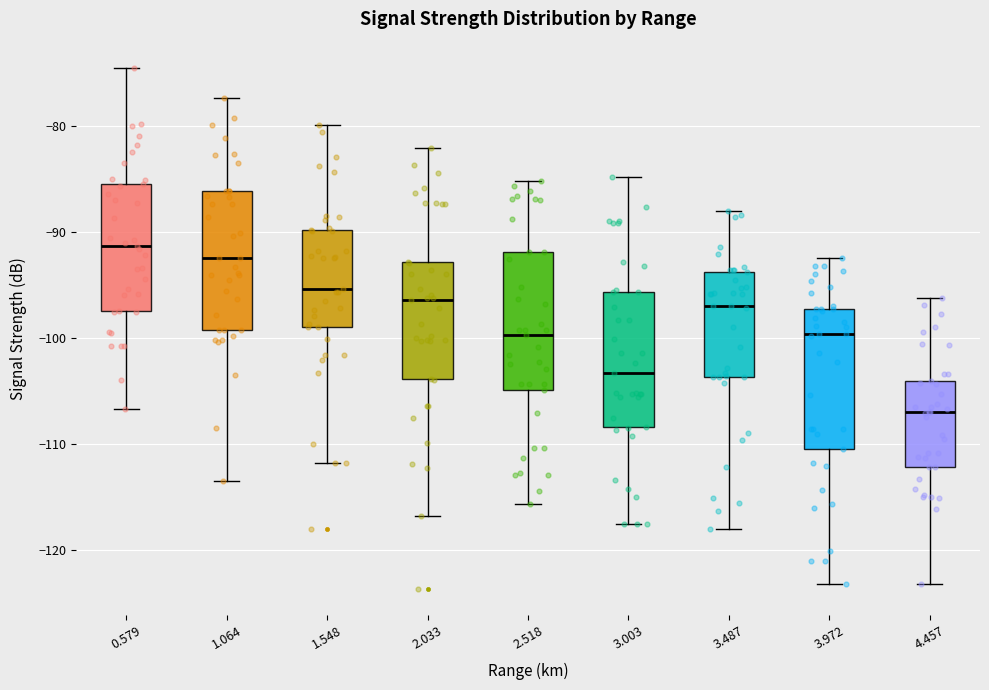

Which box has the lowest median line?

4.457